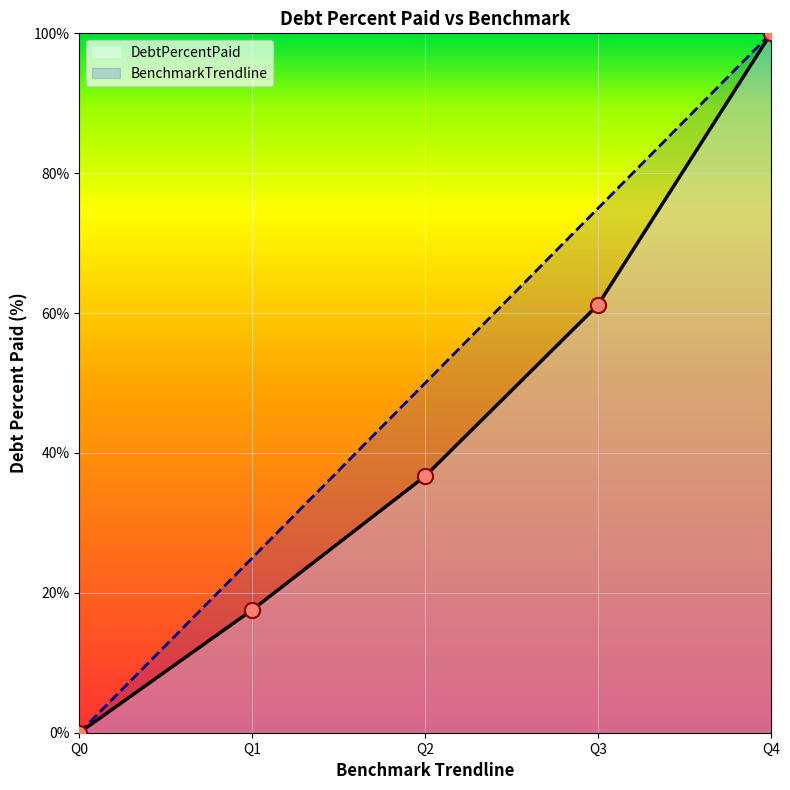

At how many categories does at least one series exceed 37?

3